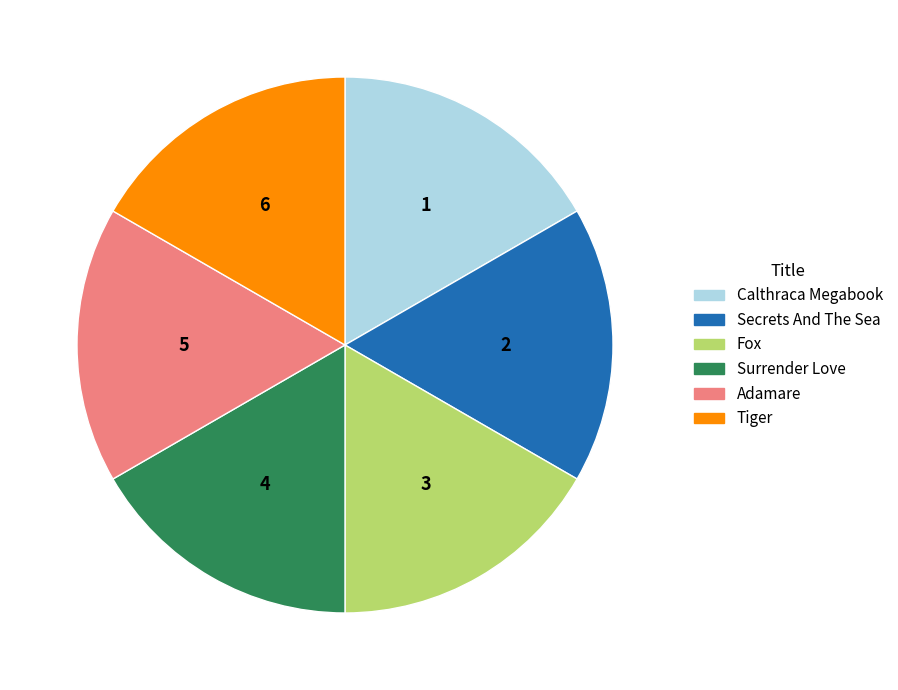

Is it true that Calthraca Megabook is 17% of the pie?

True